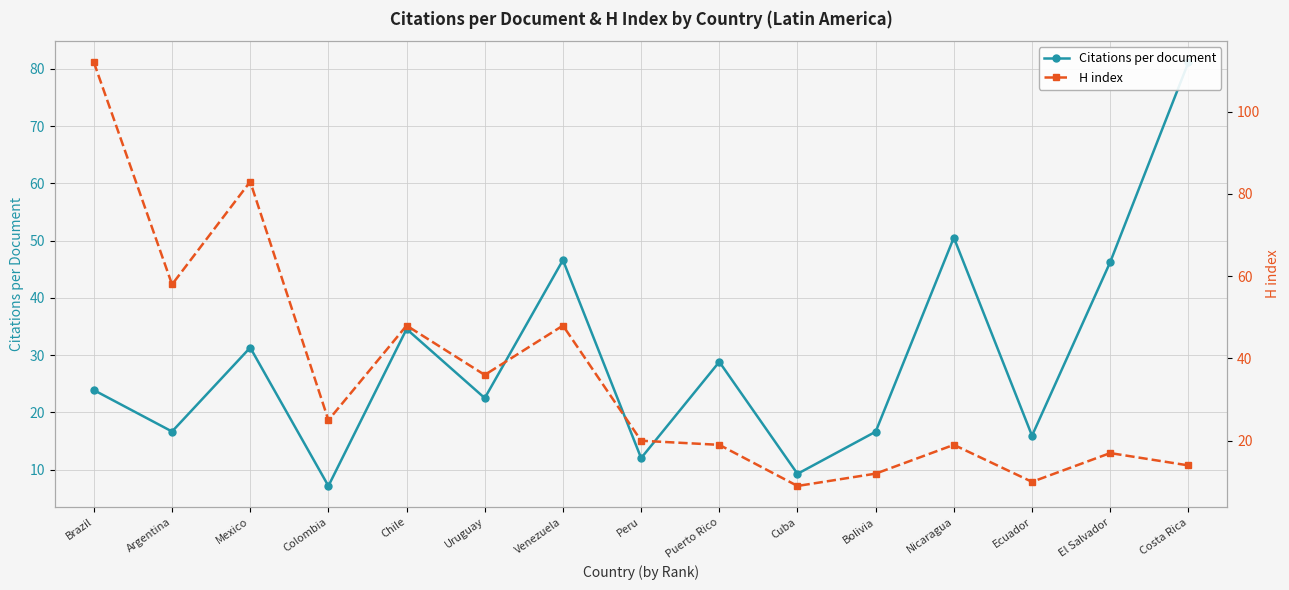

Between Puerto Rico and Argentina, which is larger?

Puerto Rico